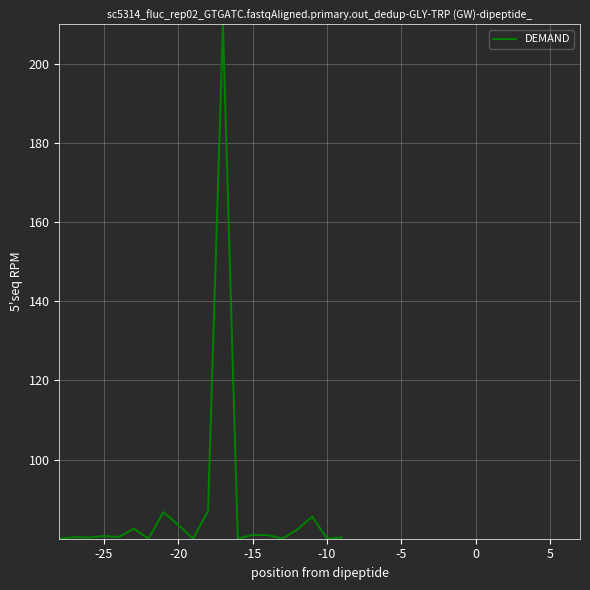

What is the maximum value shown in the chart?

210.0